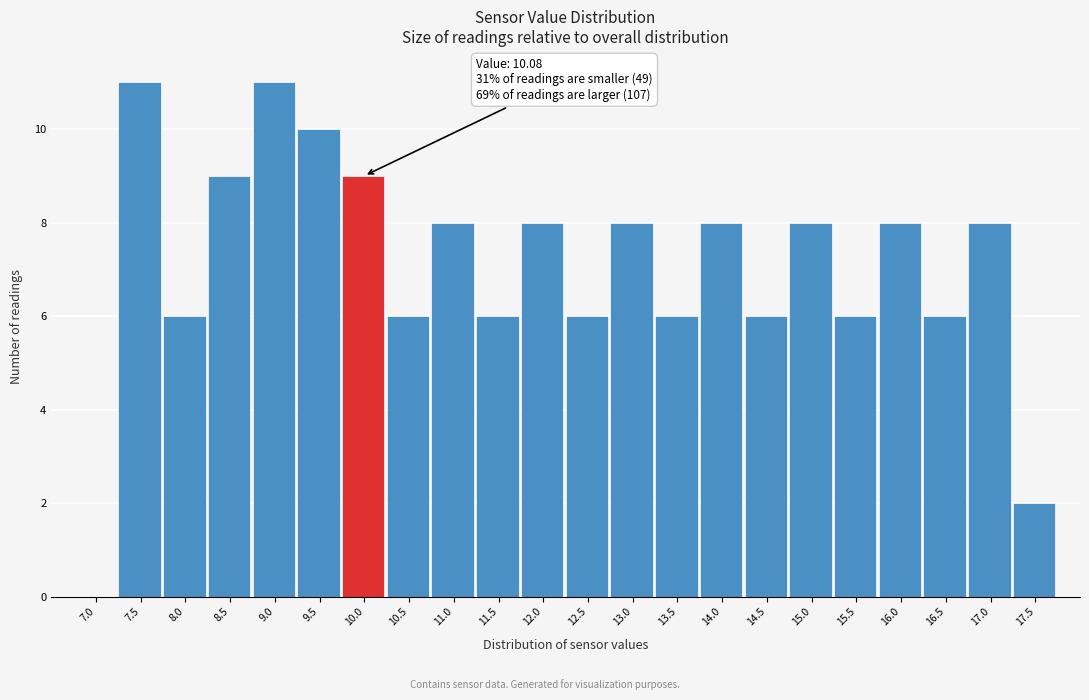

Reading left to right, transcribe all the data shown in this chart.

7.0=0	7.5=11	8.0=6	8.5=9	9.0=11	9.5=10	10.0=9	10.5=6	11.0=8	11.5=6	12.0=8	12.5=6	13.0=8	13.5=6	14.0=8	14.5=6	15.0=8	15.5=6	16.0=8	16.5=6	17.0=8	17.5=2